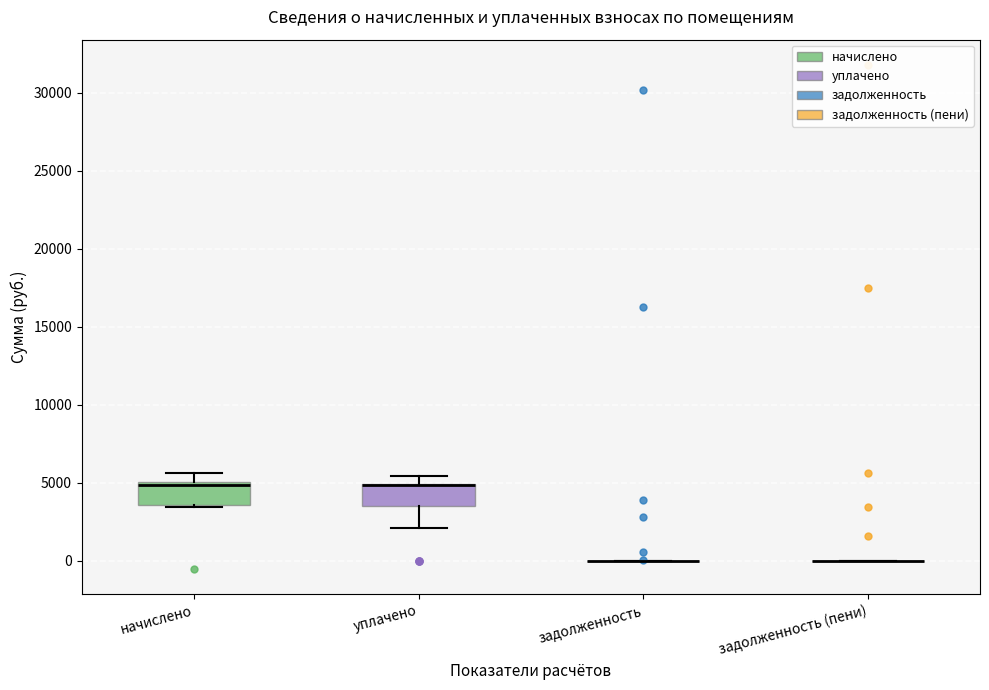

Reading left to right, transcribe this box plot: for each box, give where its median line is, the range the box spans, and where its two whiskers end, as read against the y-axis. The values are not printed on the chart, so give them approximately, as read against the axis.

начислено: median 5000 (just below the box's upper edge), box 3500 to 5000, whiskers 3500 to 5500
уплачено: median 5000 (drawn on the box's upper edge), box 3500 to 5000, whiskers 2000 to 5500
задолженность: box collapsed to a line at 0, whiskers 0 to 0
задолженность (пени): box collapsed to a line at 0, whiskers 0 to 0